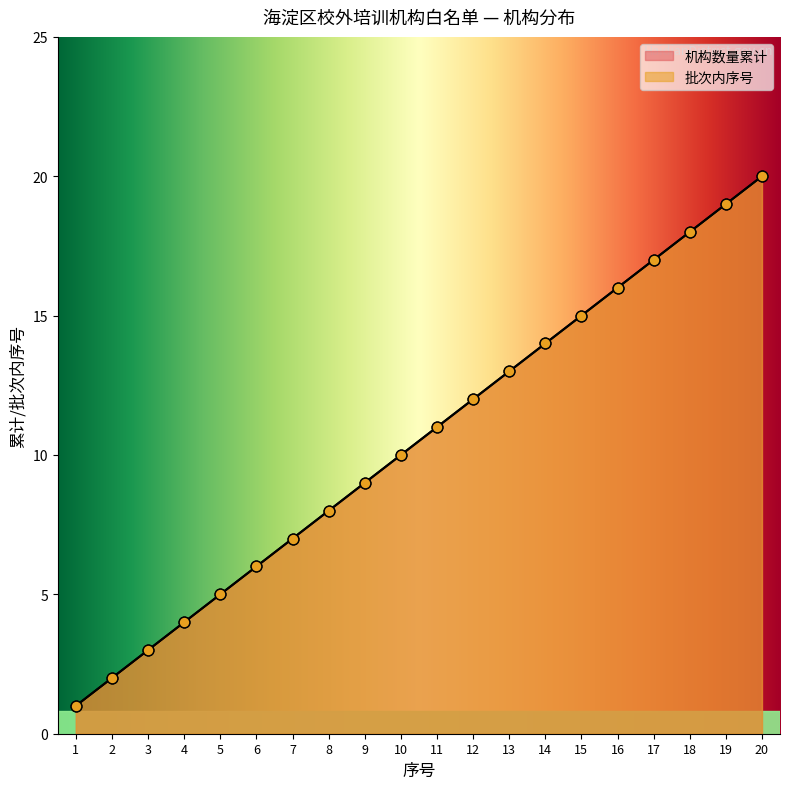

Which series contains the highest Y value?

机构数量累计